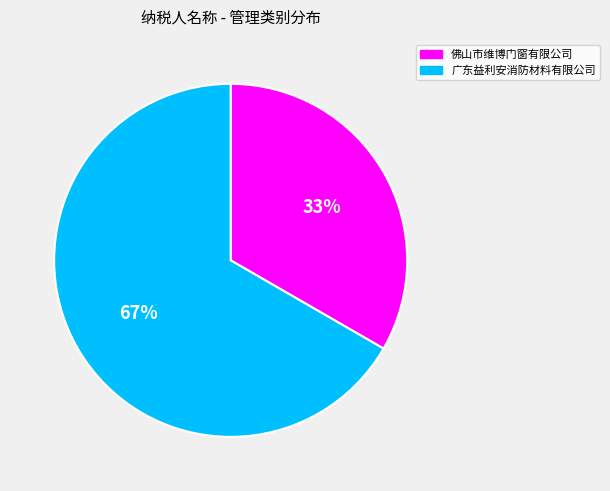

What percentage is the 广东益利安消防材料有限公司 slice, to the nearest percent?

67%